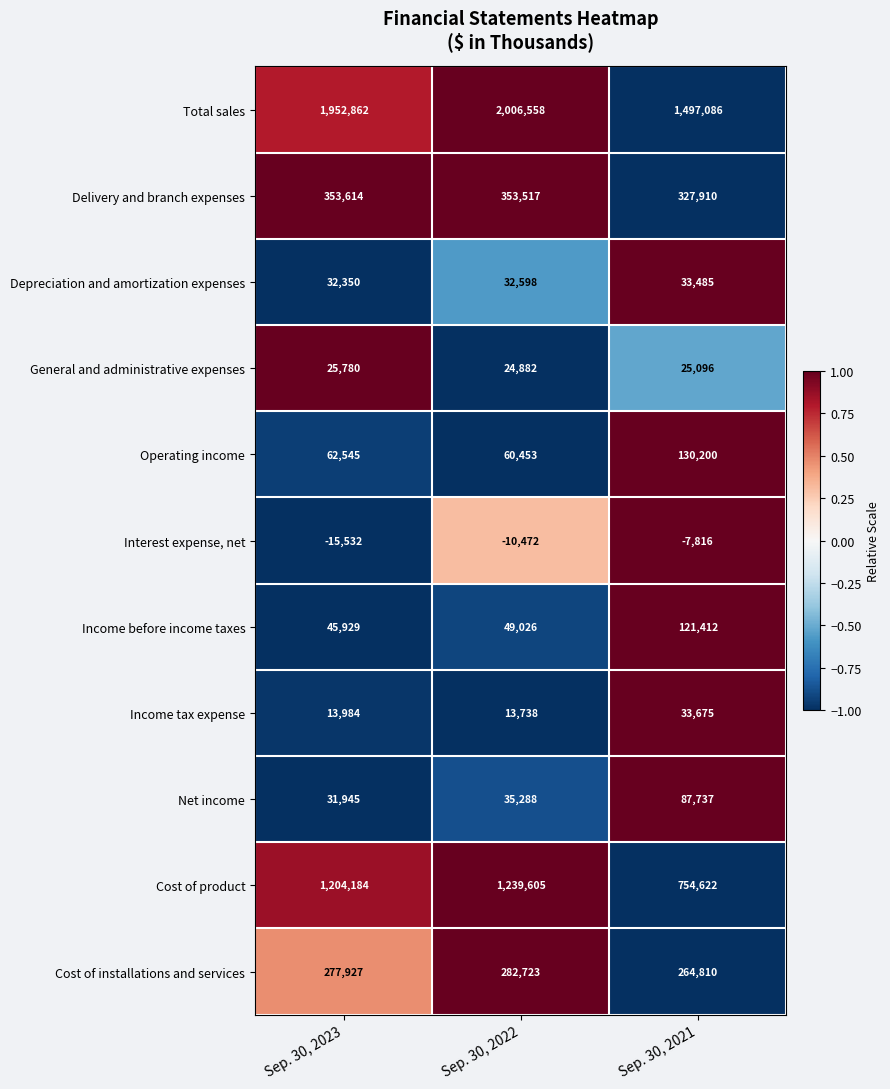

How many values in the Cost of product series are below 1204184?

1